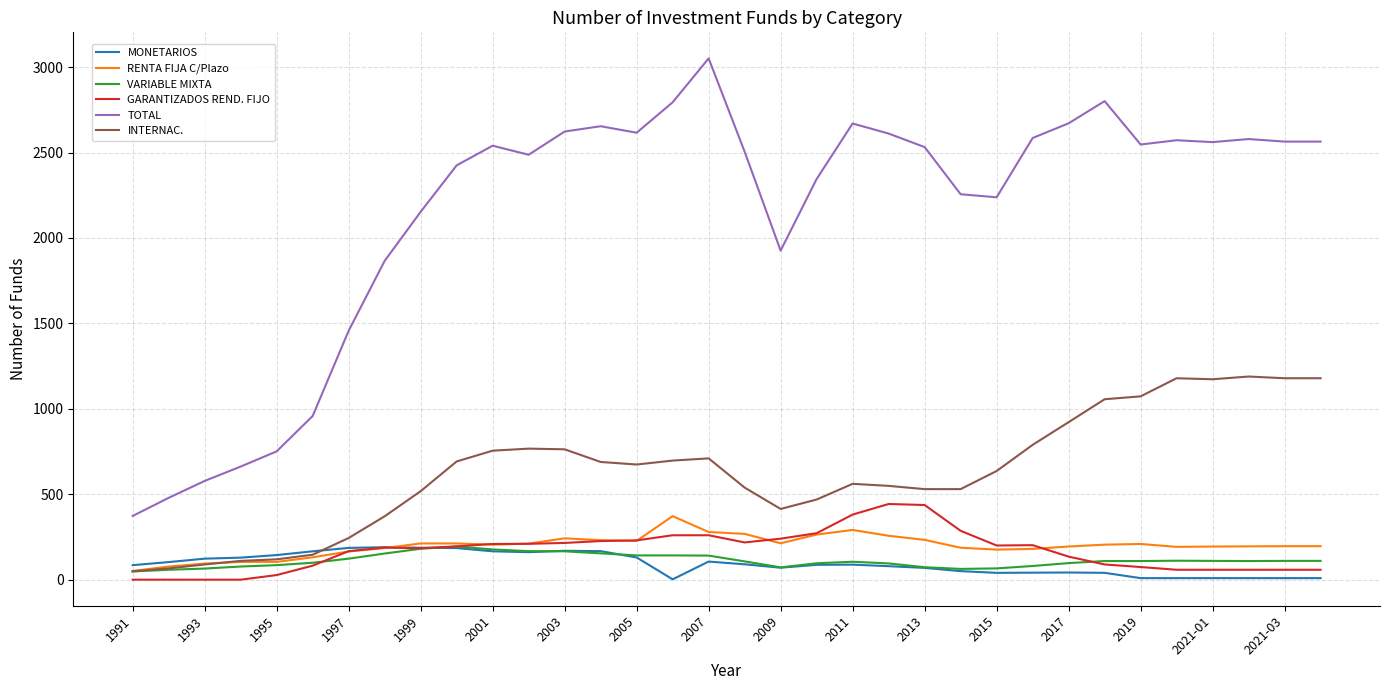

Which series has the widest spread of values?

TOTAL